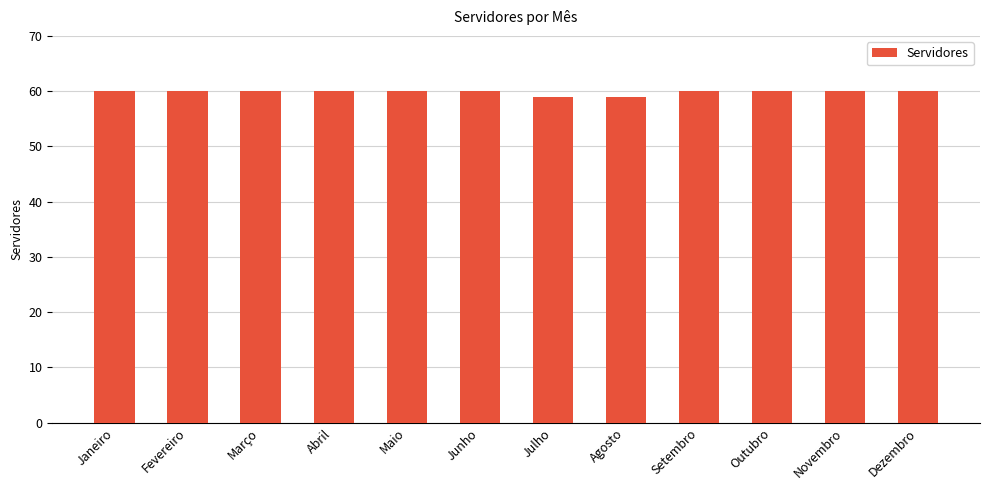

The value at Maio is 60. True or false?

True